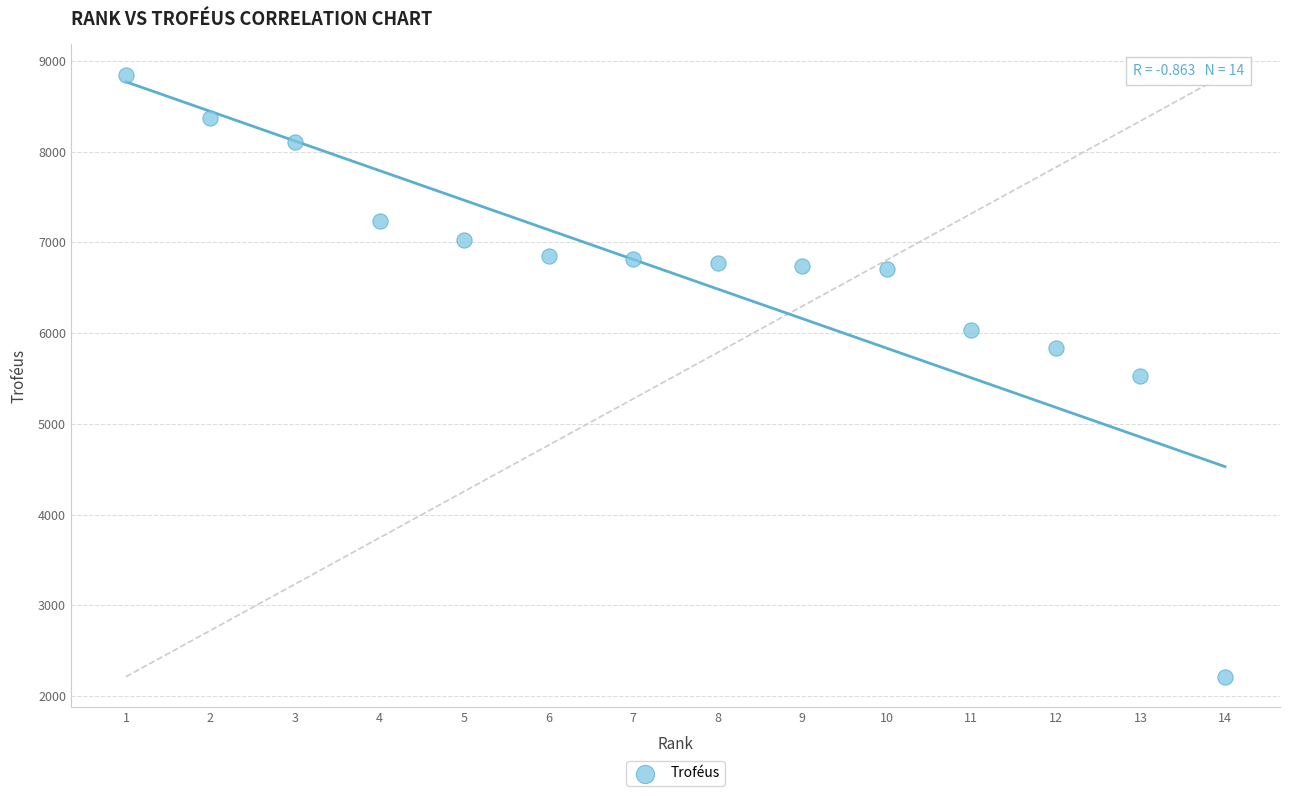

What is the range of Y values (max minus min)?

6638